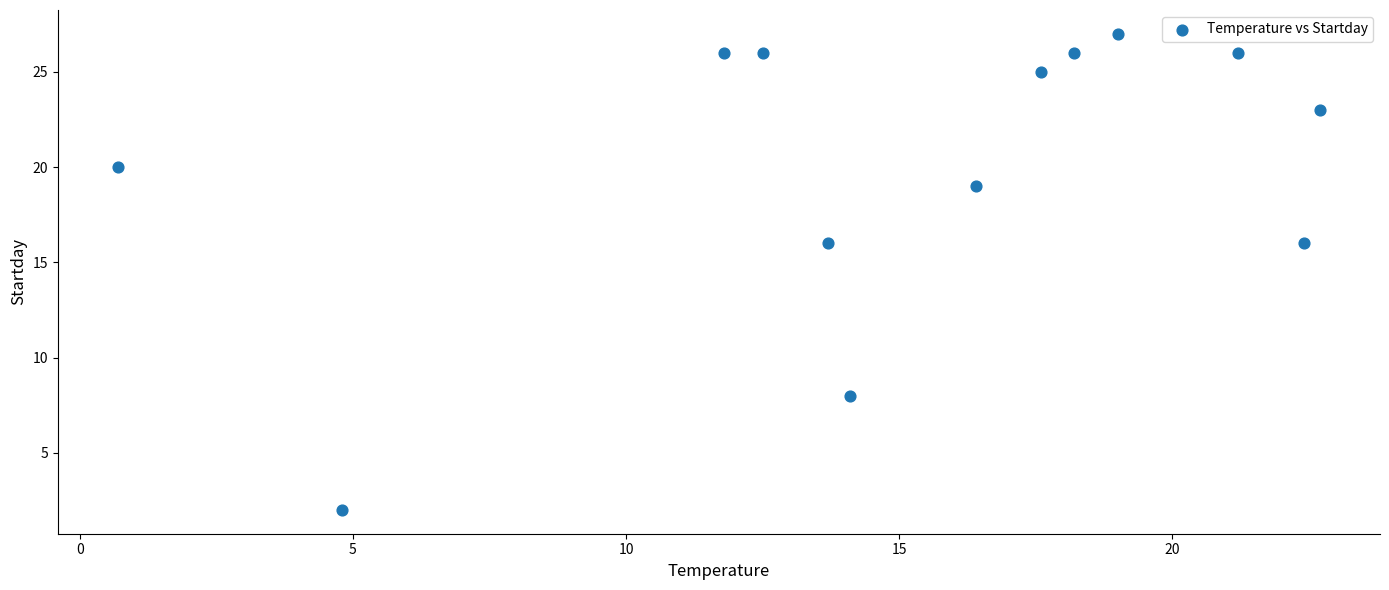

What is the range of Y values (max minus min)?

25